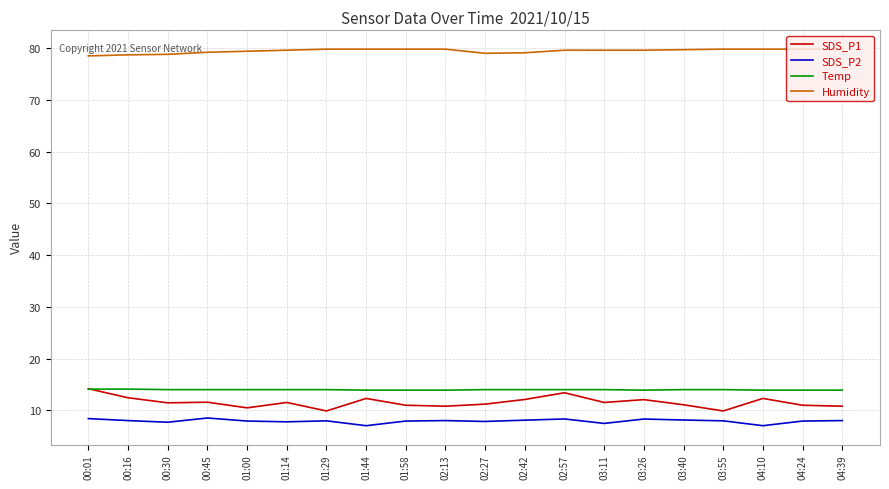

What position from the right is 02:57?

8